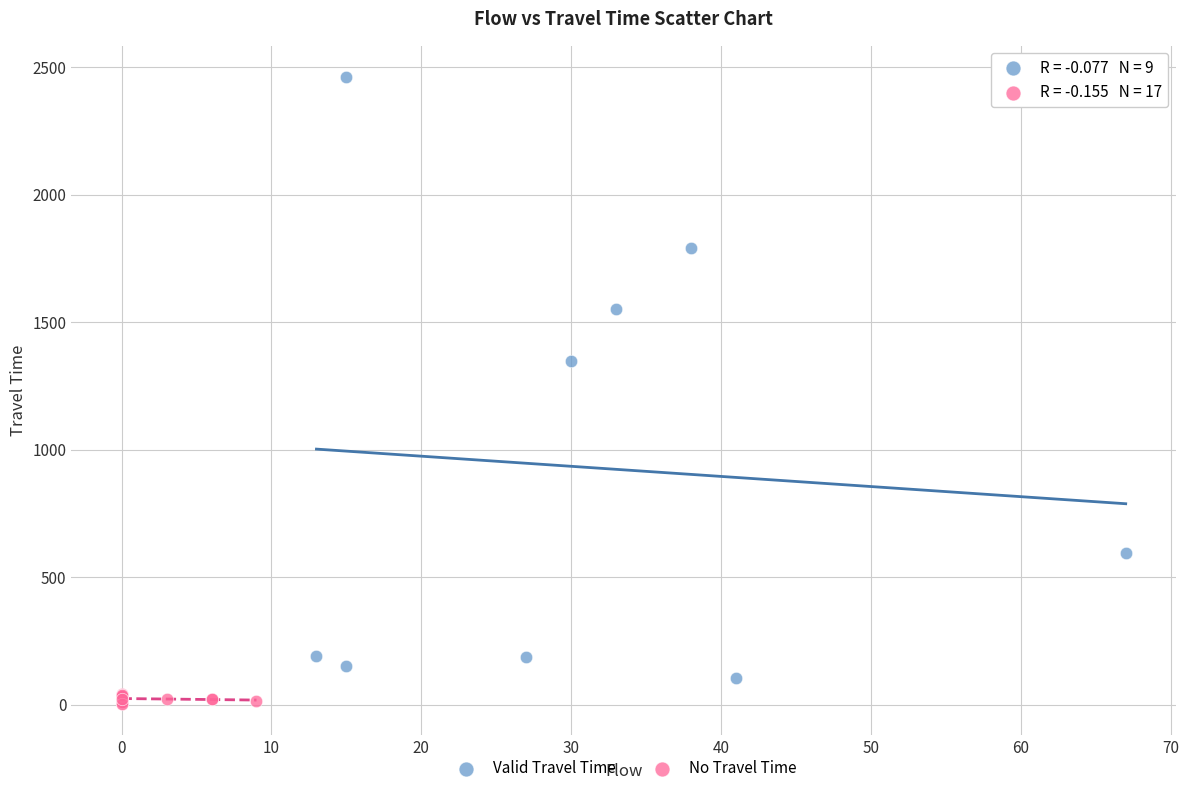

Which series contains the highest Y value?

Valid Travel Time